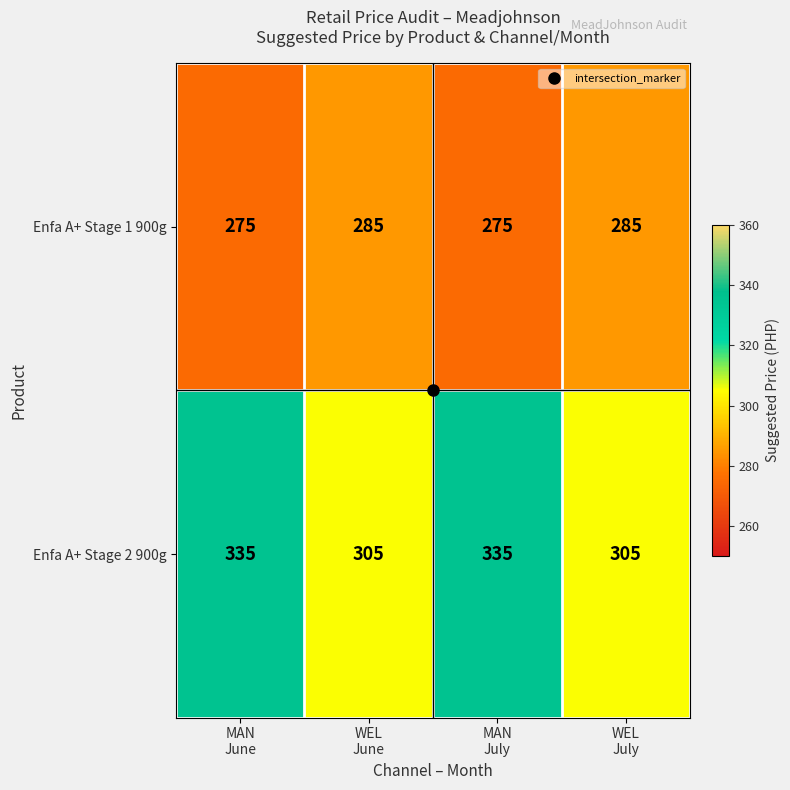

What is the minimum value shown in the chart?

275